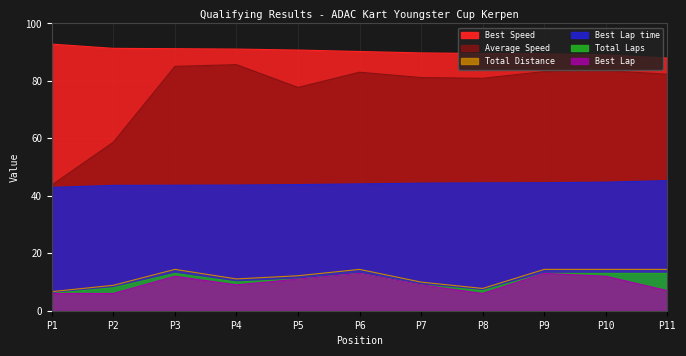

True or false: Total Distance has more than 2 points higher than both neighbors.

False